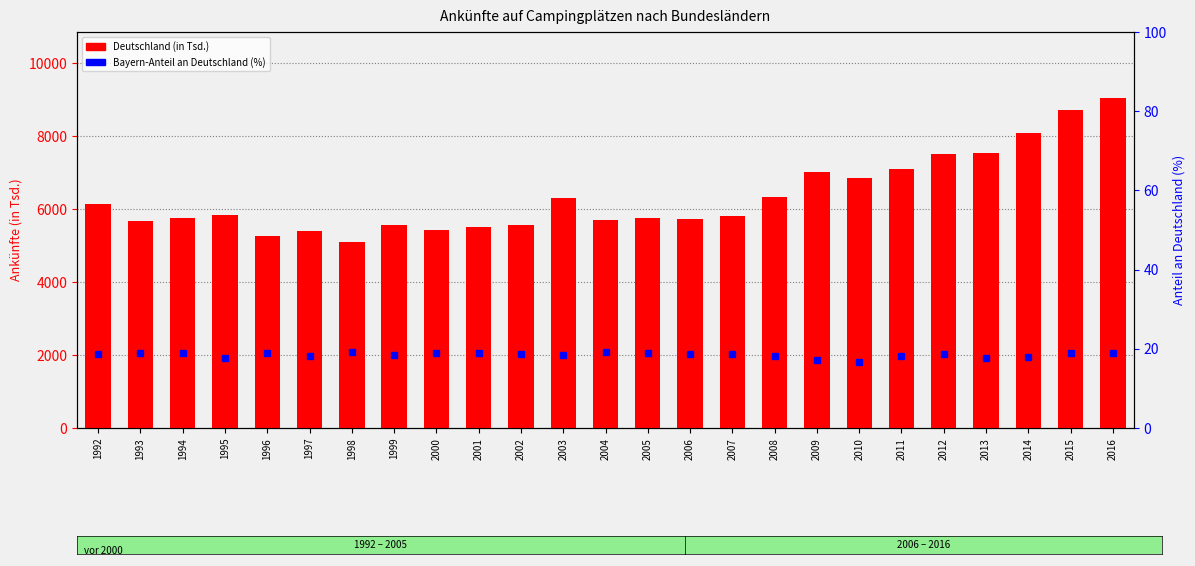

Reading left to right, what are all the values shown in this chart?

Deutschland: 1992=6140.1	1993=5670.7	1994=5756.4	1995=5823.3	1996=5254.0	1997=5394.2	1998=5086.1	1999=5557.0	2000=5429.6	2001=5514.6	2002=5573.6	2003=6289.2	2004=5700.4	2005=5742.0	2006=5729.1	2007=5801.6	2008=6318.5	2009=7007.4	2010=6834.7	2011=7088.1	2012=7508.5	2013=7528.4	2014=8090.1	2015=8718.5	2016=9039.7
Bayern-Anteil (%): 1992=18.6	1993=18.9	1994=18.9	1995=17.6	1996=19.0	1997=18.2	1998=19.2	1999=18.5	2000=19.0	2001=18.9	2002=18.7	2003=18.5	2004=19.1	2005=19.0	2006=18.7	2007=18.7	2008=18.1	2009=17.3	2010=16.6	2011=18.1	2012=18.7	2013=17.8	2014=17.9	2015=18.8	2016=18.9